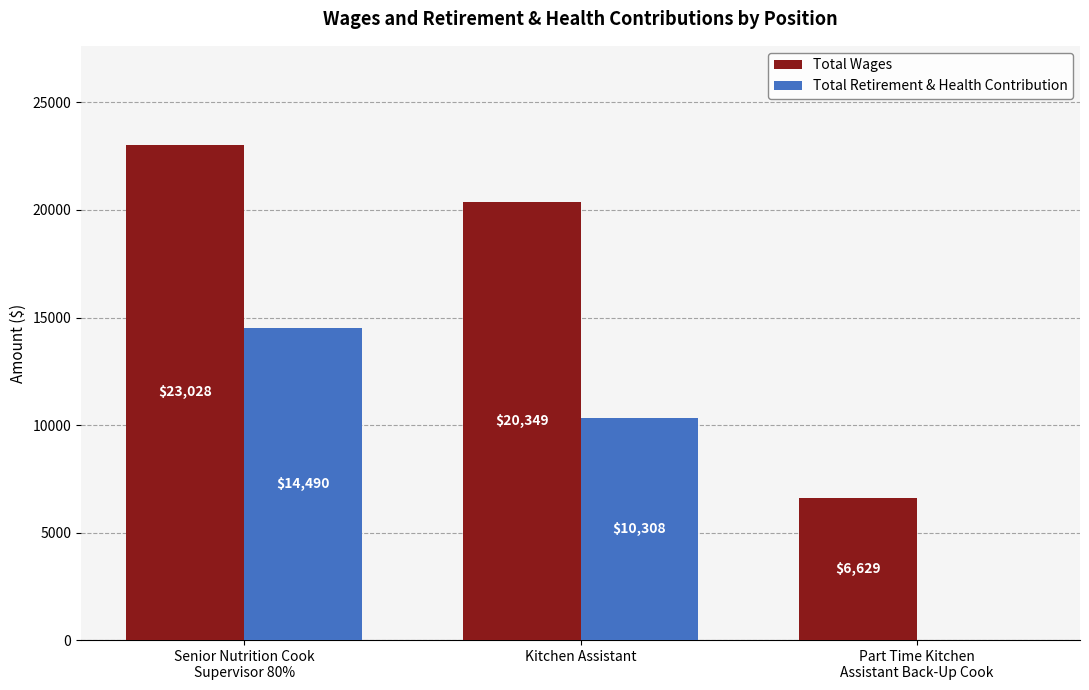

How many values in Total Retirement & Health Contribution are above zero?

2